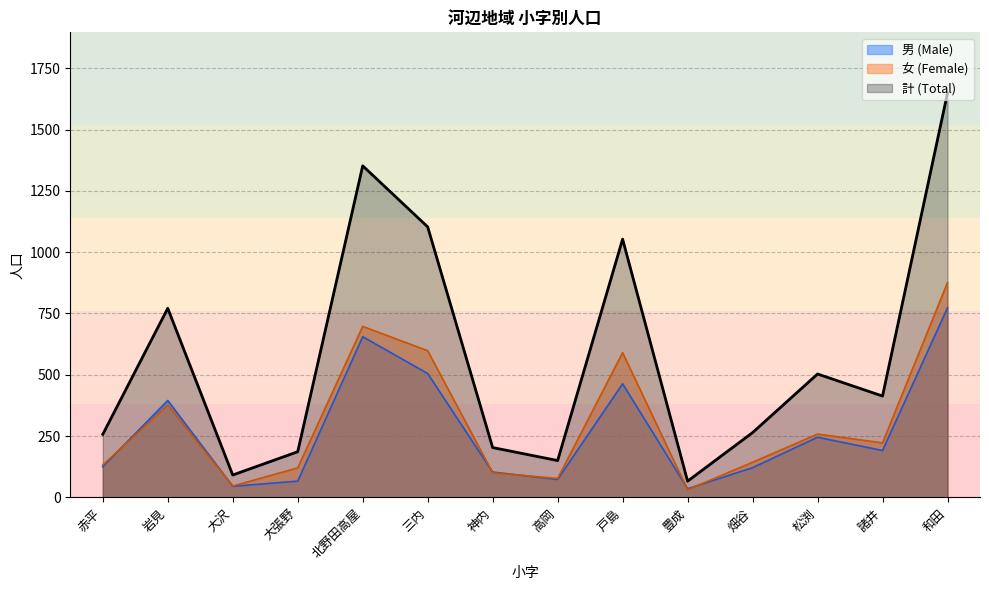

What is the difference between the 男 (Male) values at 高岡 and 北野田高屋?

582